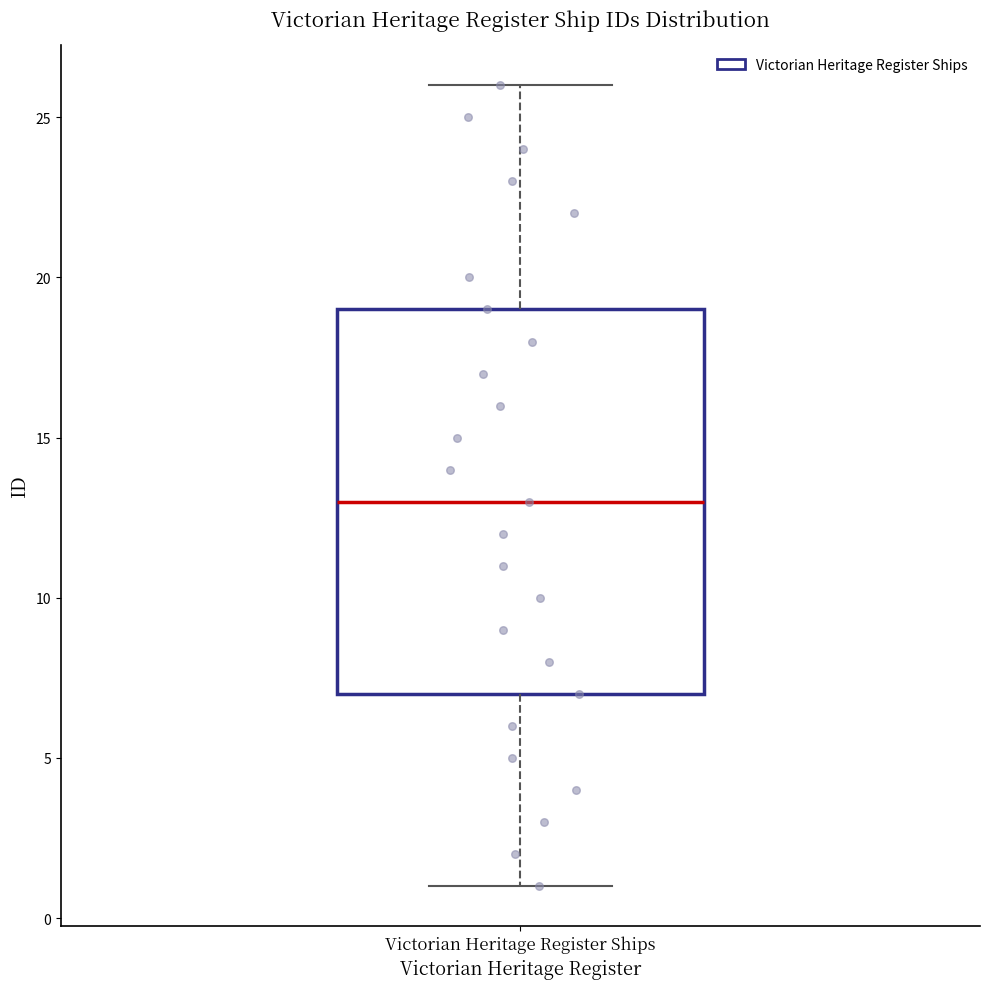

Transcribe this box plot: give where the median line is, the range the box spans, and where the two whiskers end, as read against the y-axis. The values are not printed on the chart, so give them approximately, as read against the axis.

median 13, box 7 to 19, whiskers 1 to 26